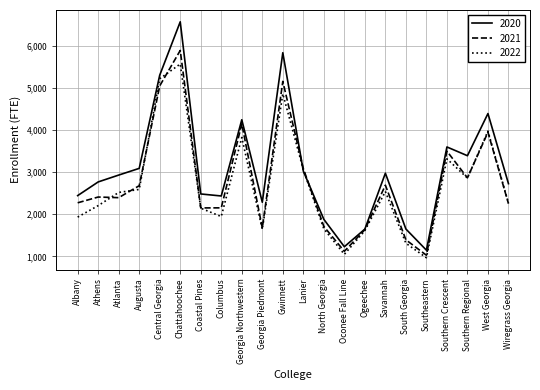

What are all the series names shown in the legend?

2020, 2021, 2022